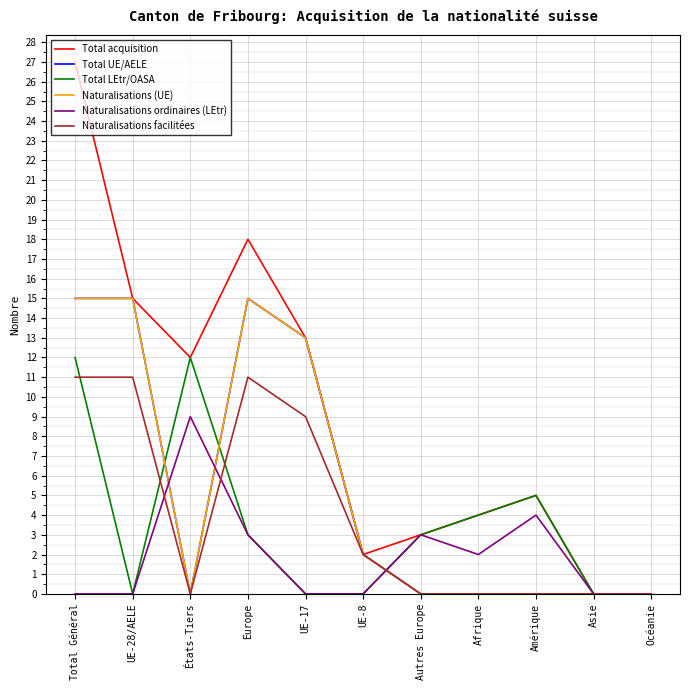

How many lines are shown in the chart?

6